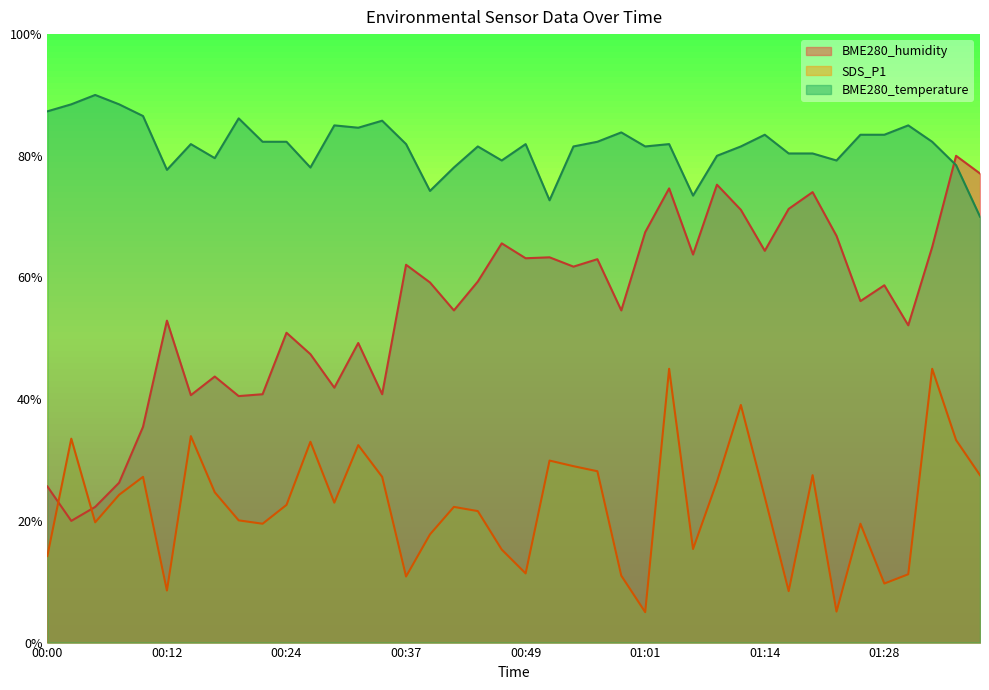

What is the minimum value for BME280_humidity?

20.0